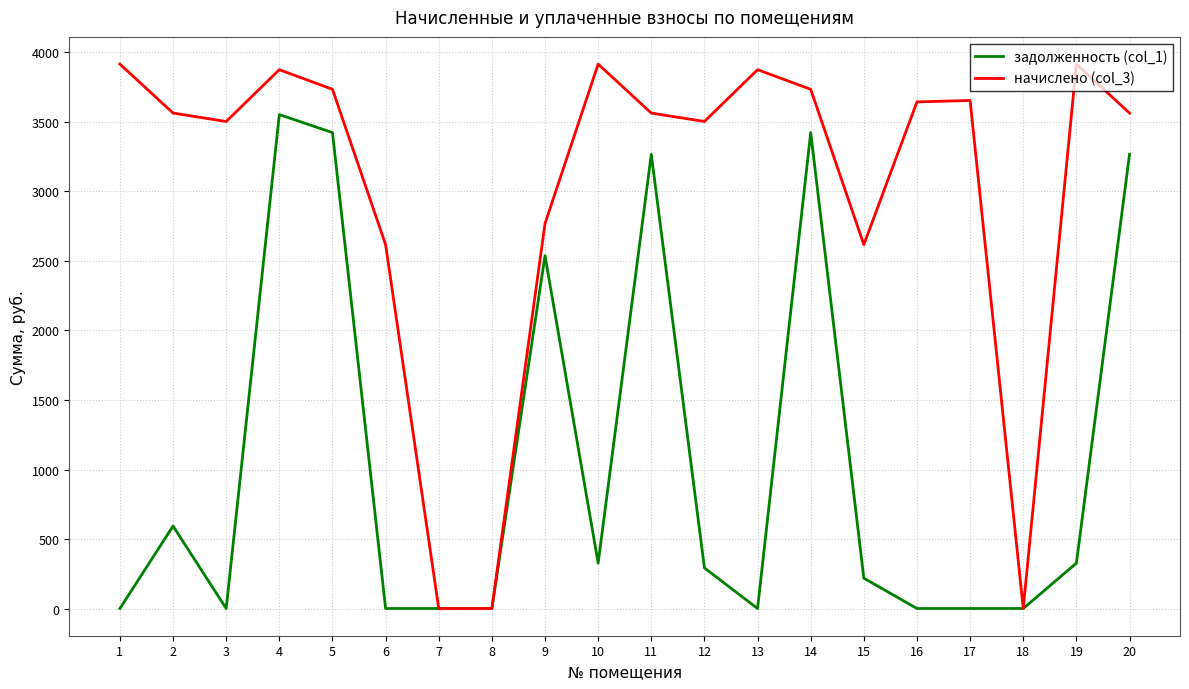

List the series in order of their peak value, highest first.

начислено (col_3), задолженность (col_1)